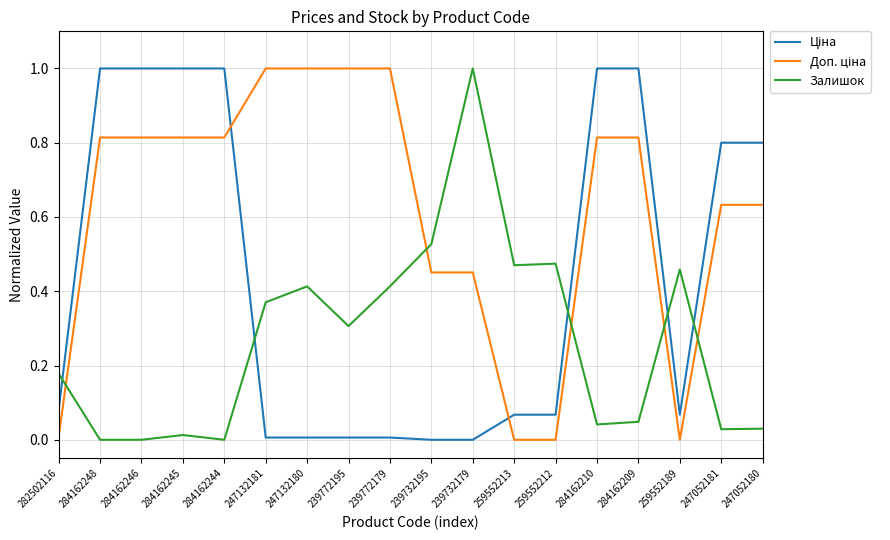

Which series changed the most between 239732179 and 247052181?

Залишок